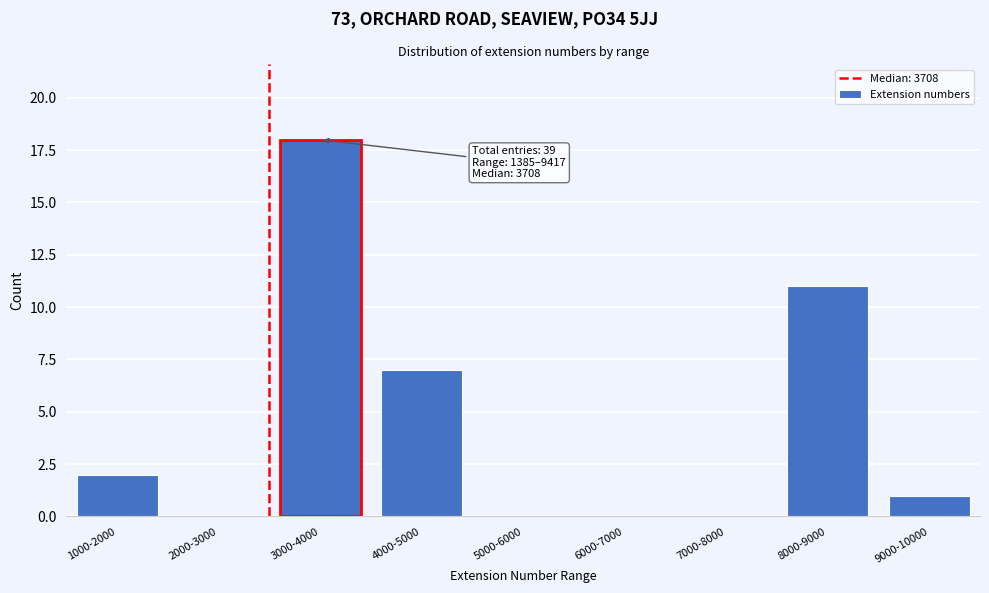

What is the greatest value displayed?

18